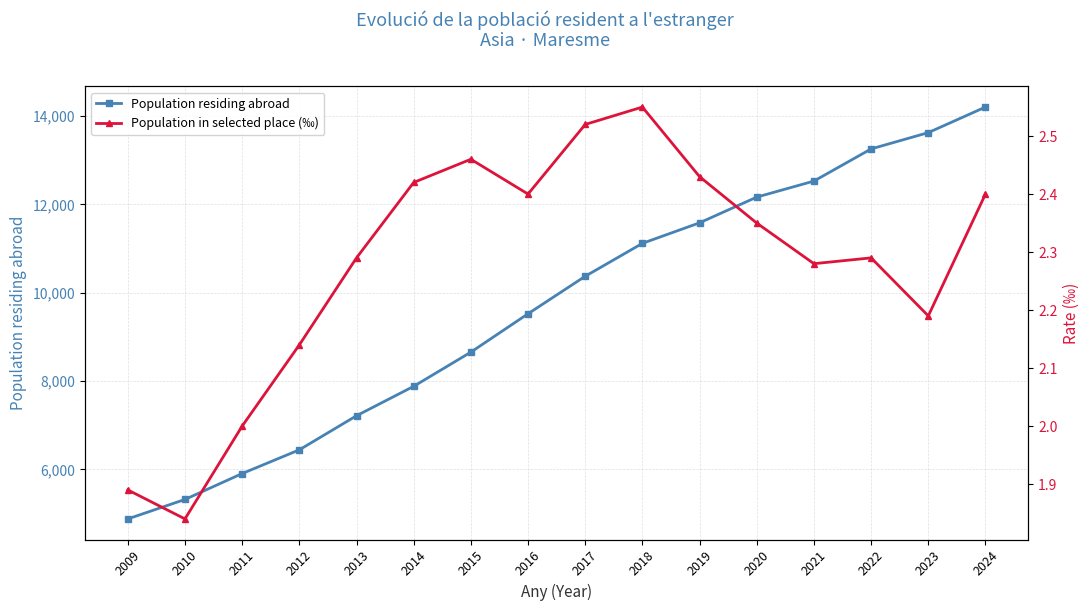

Where is the first local minimum for Population in selected place (‰)?

2010